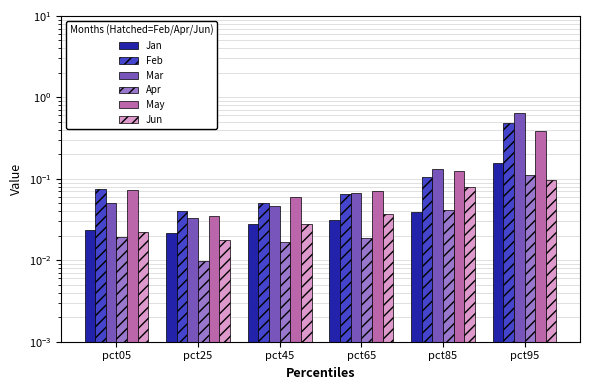

Is the value of Jan at pct85 greater than the value of Feb at pct05?

No